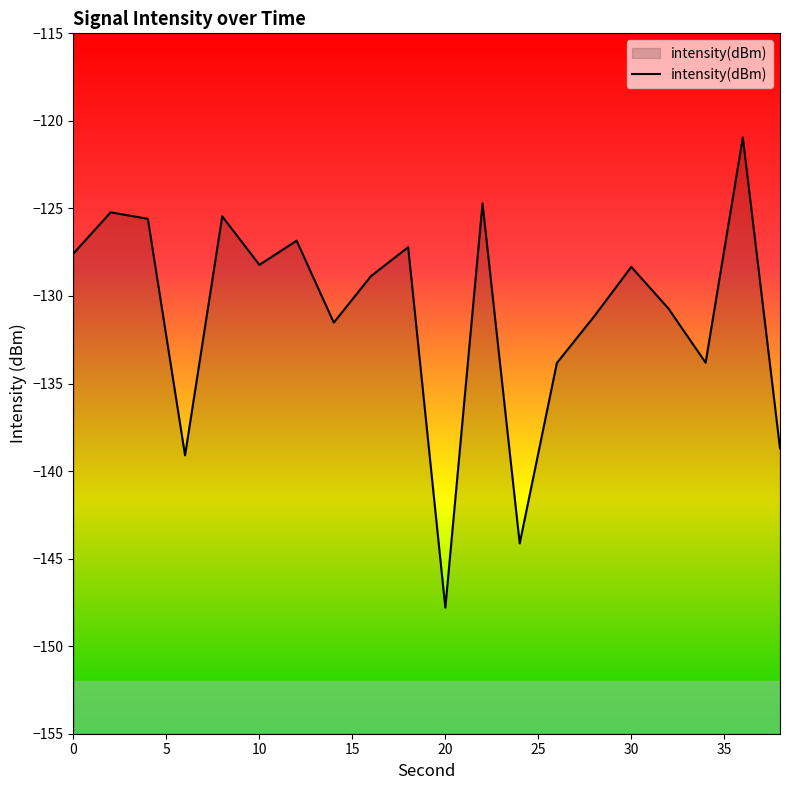

Rank the categories by value from highest to lowest.

36, 22, 2, 8, 4, 12, 18, 0, 10, 30, 16, 32, 28, 14, 34, 26, 38, 6, 24, 20